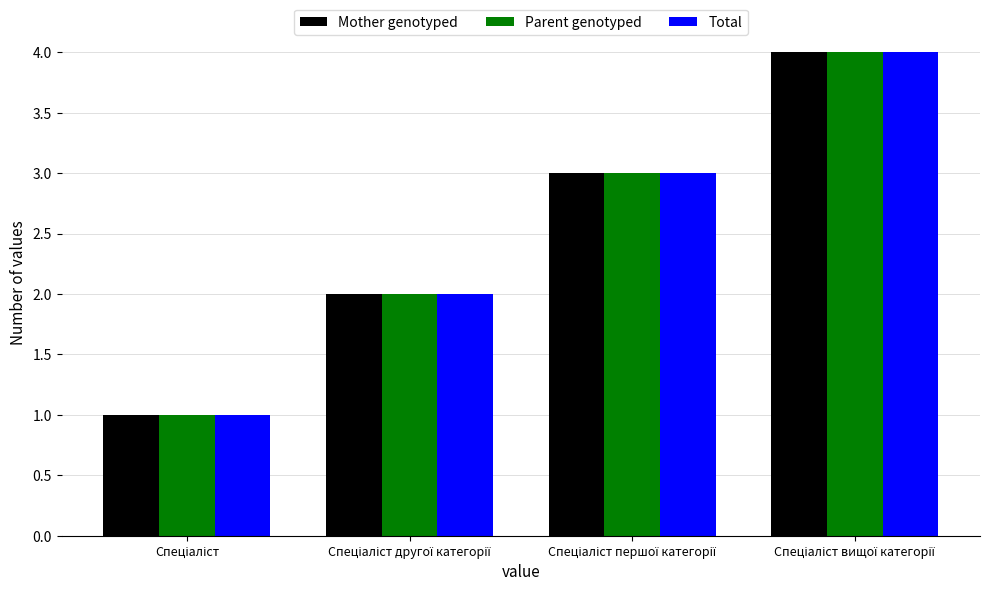

What is the sum of all Mother genotyped values?

10